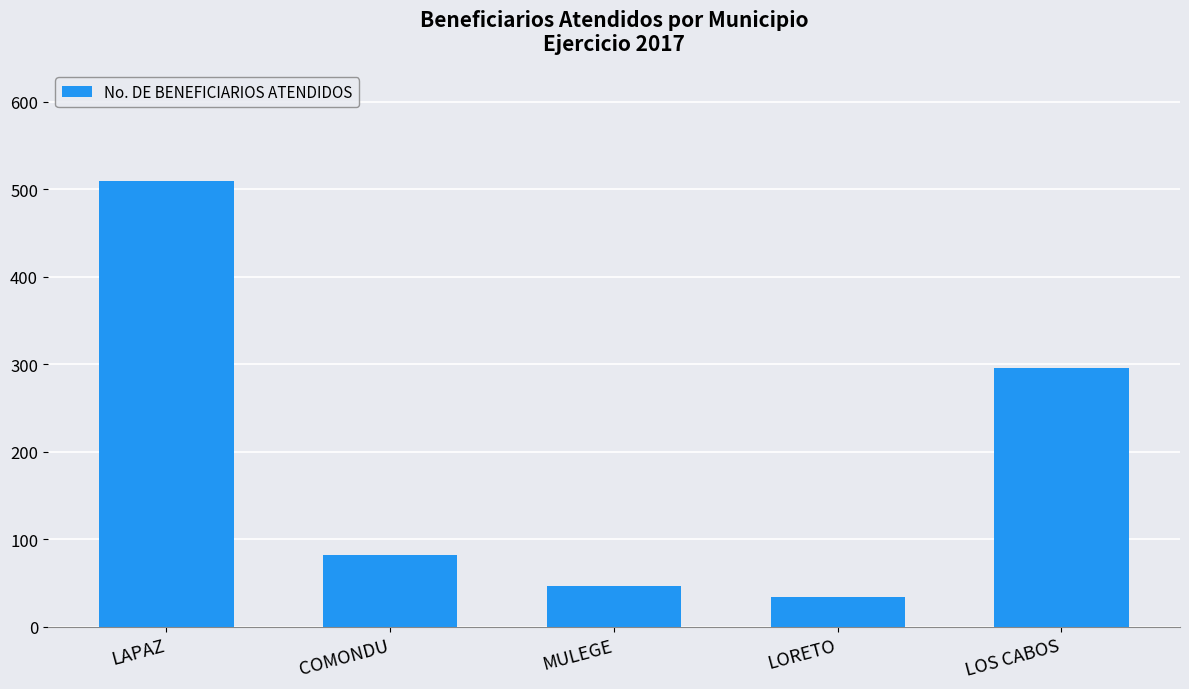

What is the difference between the values at LOS CABOS and COMONDU?

214